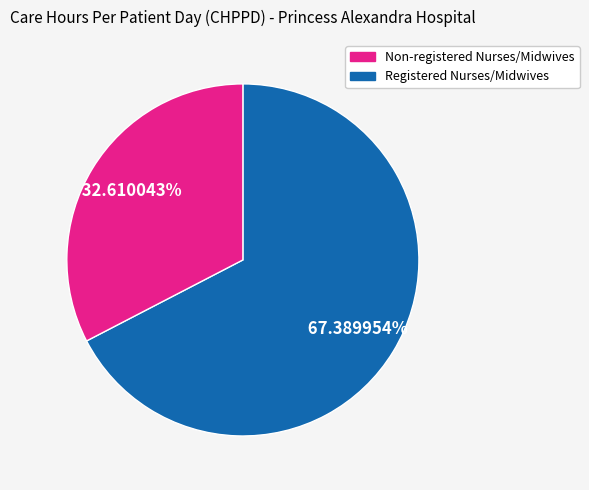

Is there any slice that represents more than half of the pie?

Yes